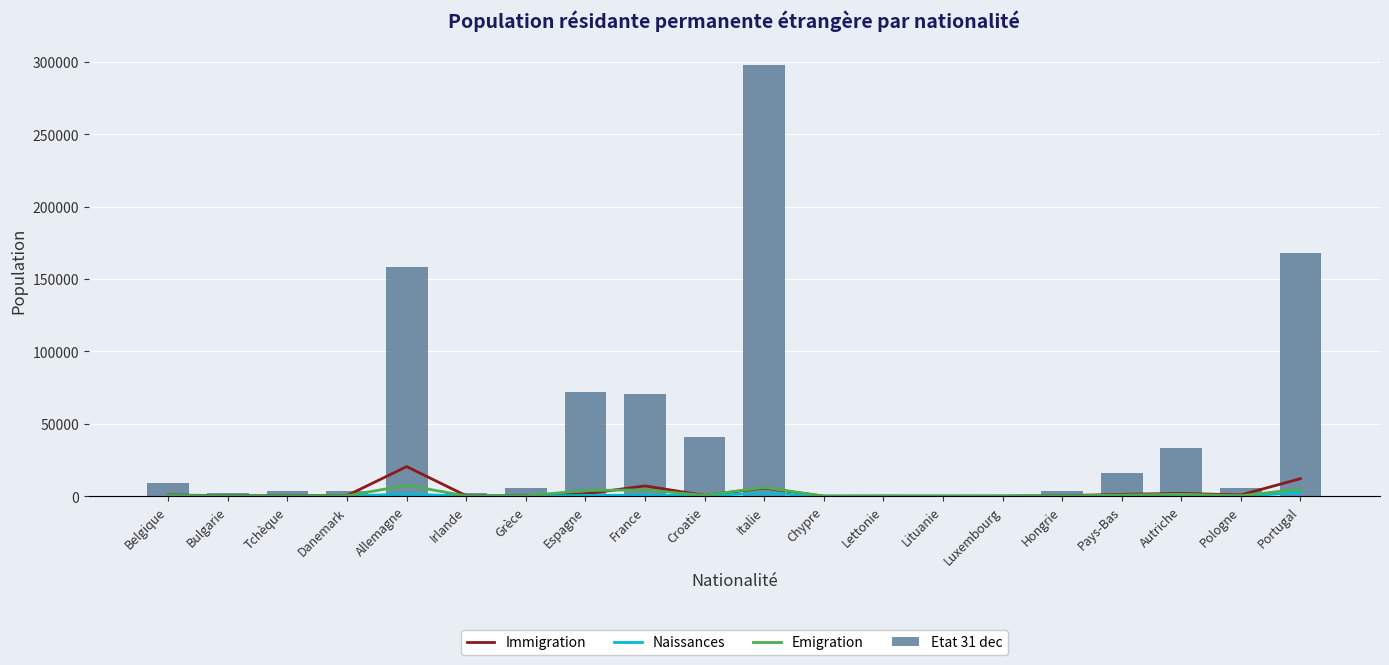

What is the label of the 14th bar from the right?

Grèce